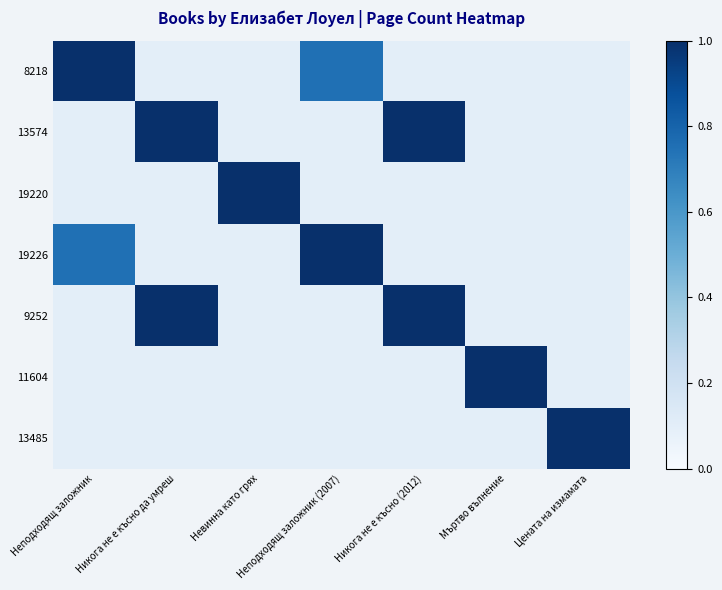

Which has a higher value, Никога не е късно да умреш or Никога не е късно (2012)?

Никога не е късно да умреш